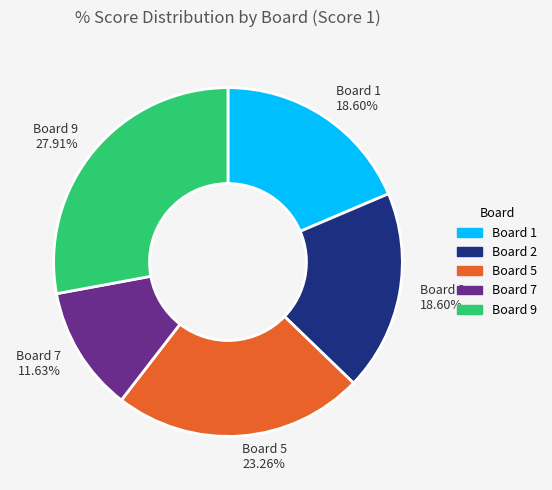

Is the sum of Board 1 18.60% and Board 5 23.26% greater than half?

No